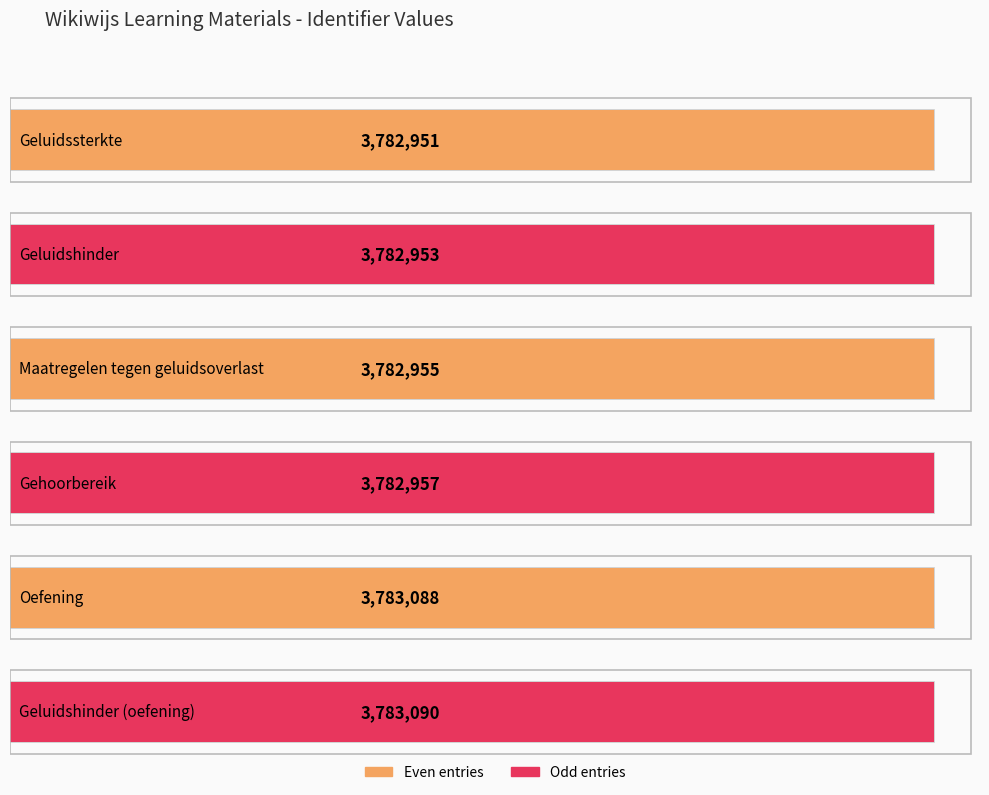

How many values exceed 3782957?

2